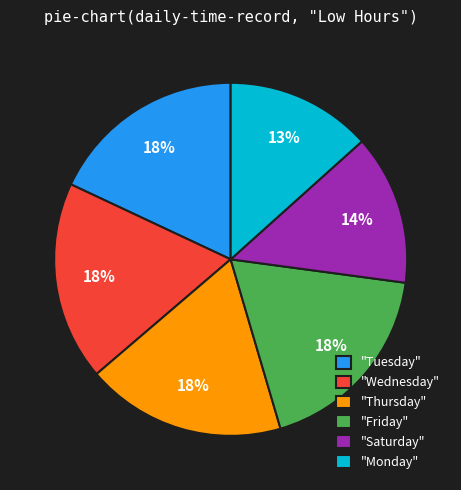

How many slices are in this pie chart?

6